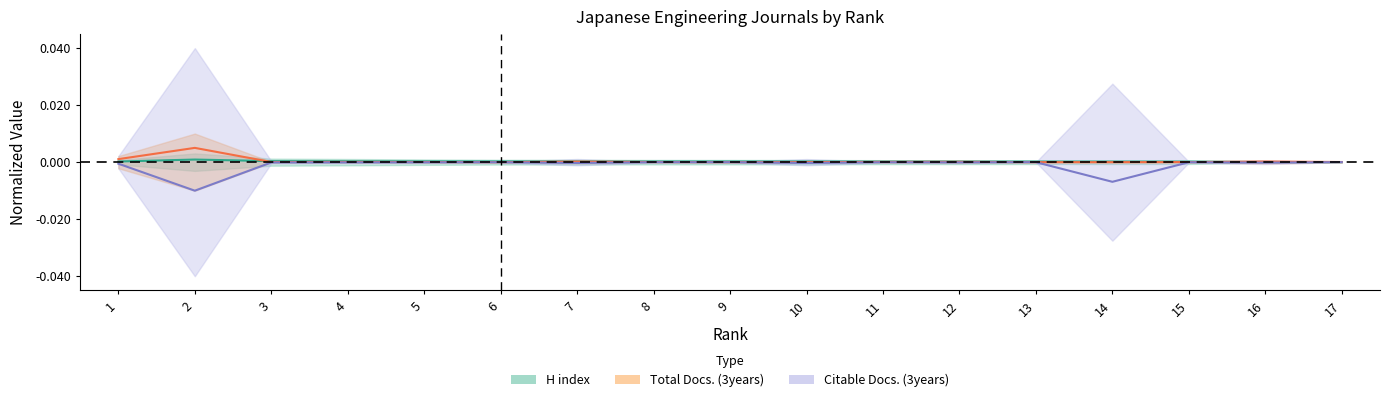

True or false: H index has a value of 0.0 at 7.

True